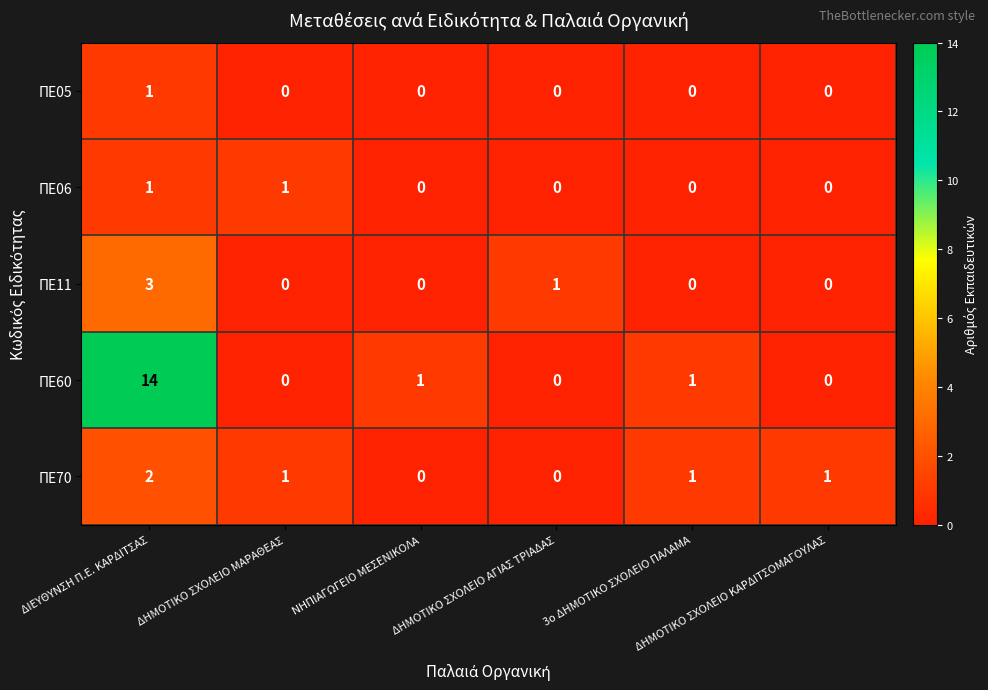

How many ΠΕ11 values are between 0 and 1?

5